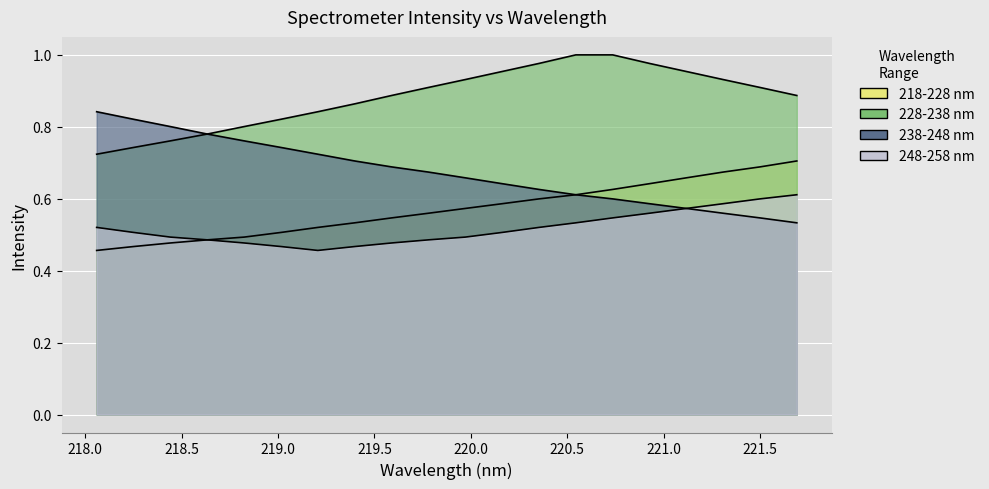

What are all the series names shown in the legend?

218-228 nm, 228-238 nm, 238-248 nm, 248-258 nm